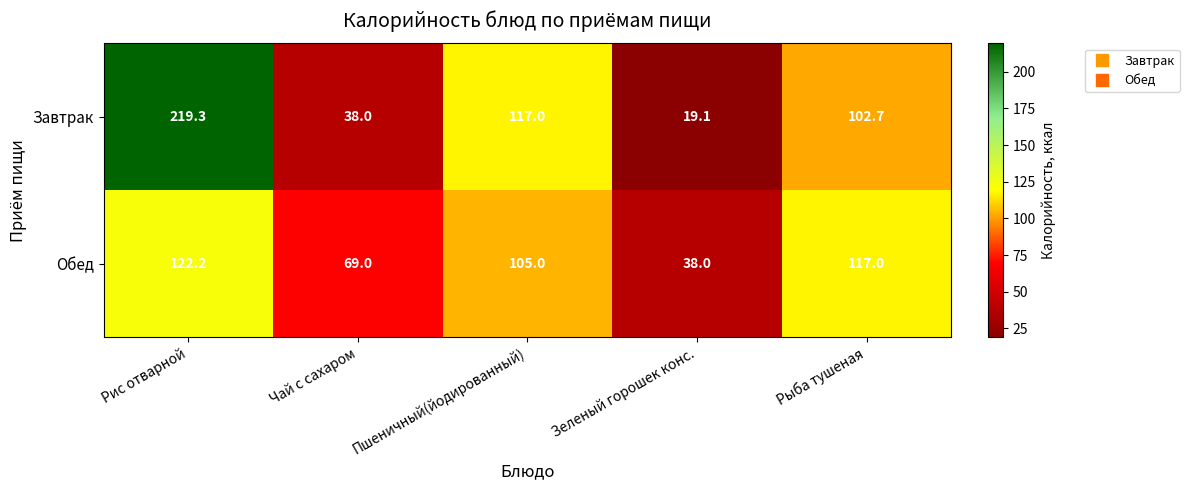

What is the sum of the Обед values at Рыба тушеная and Зеленый горошек конс.?

155.0